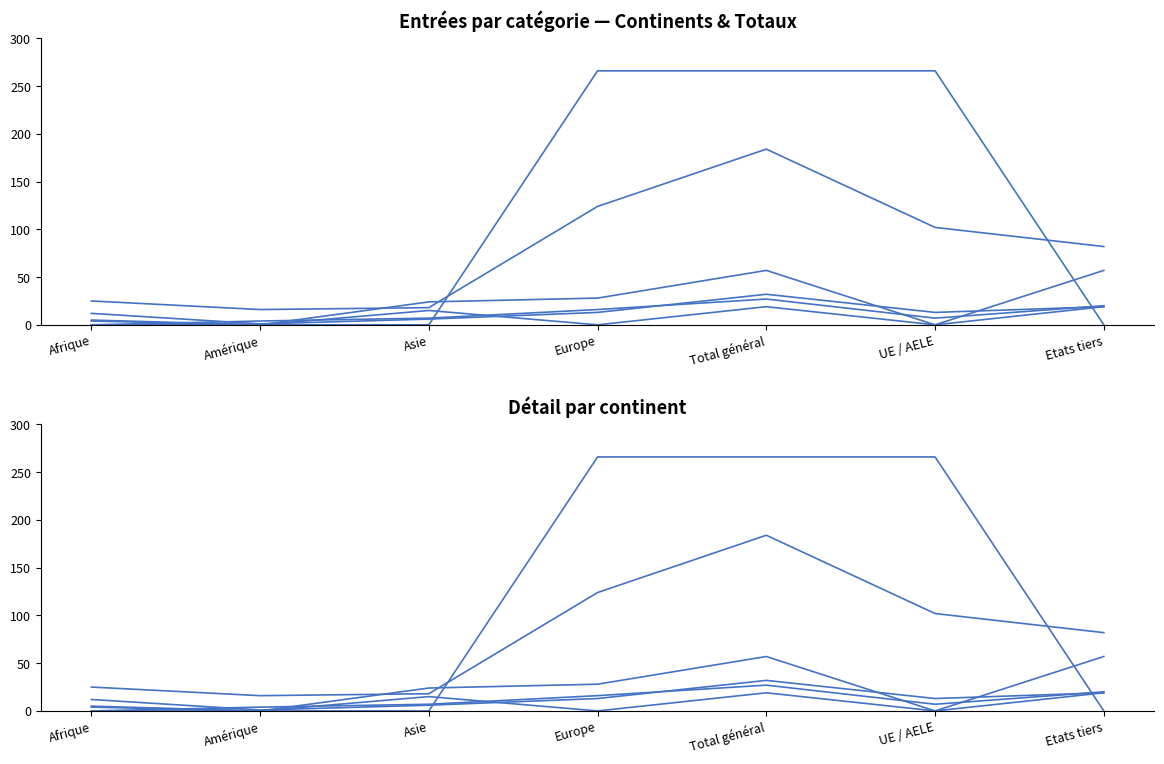

The value of Regroupement familial at Amérique is 16. True or false?

True